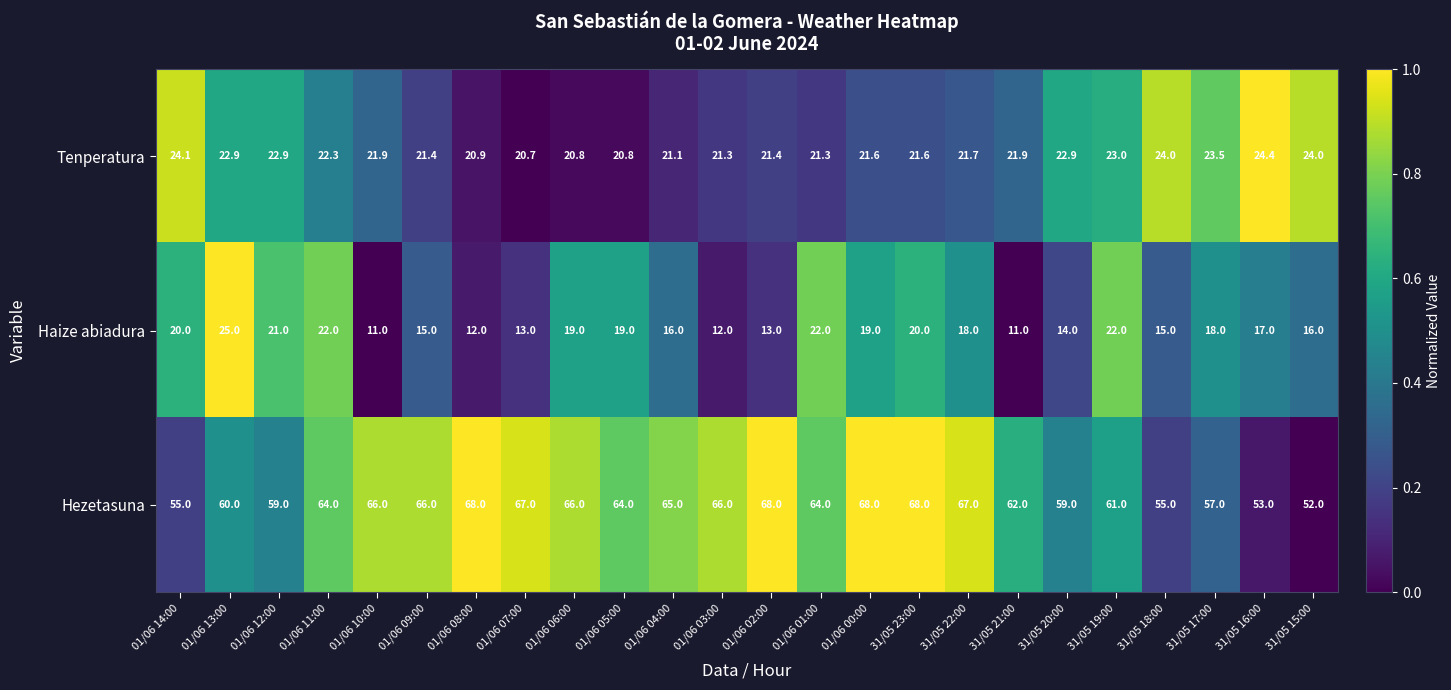

At which category is the sum across all series the highest?

31/05 23:00